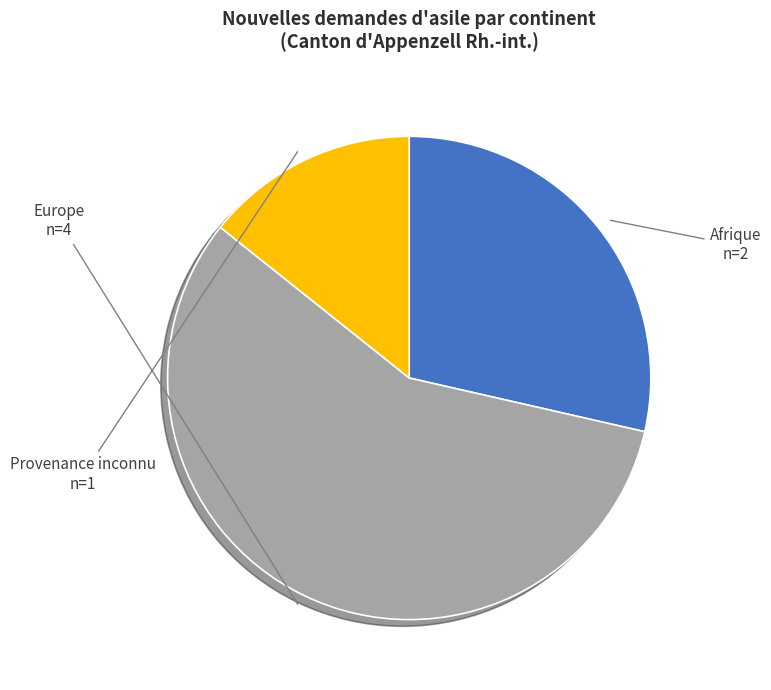

Is the sum of Europe and Provenance inconnu greater than half?

Yes